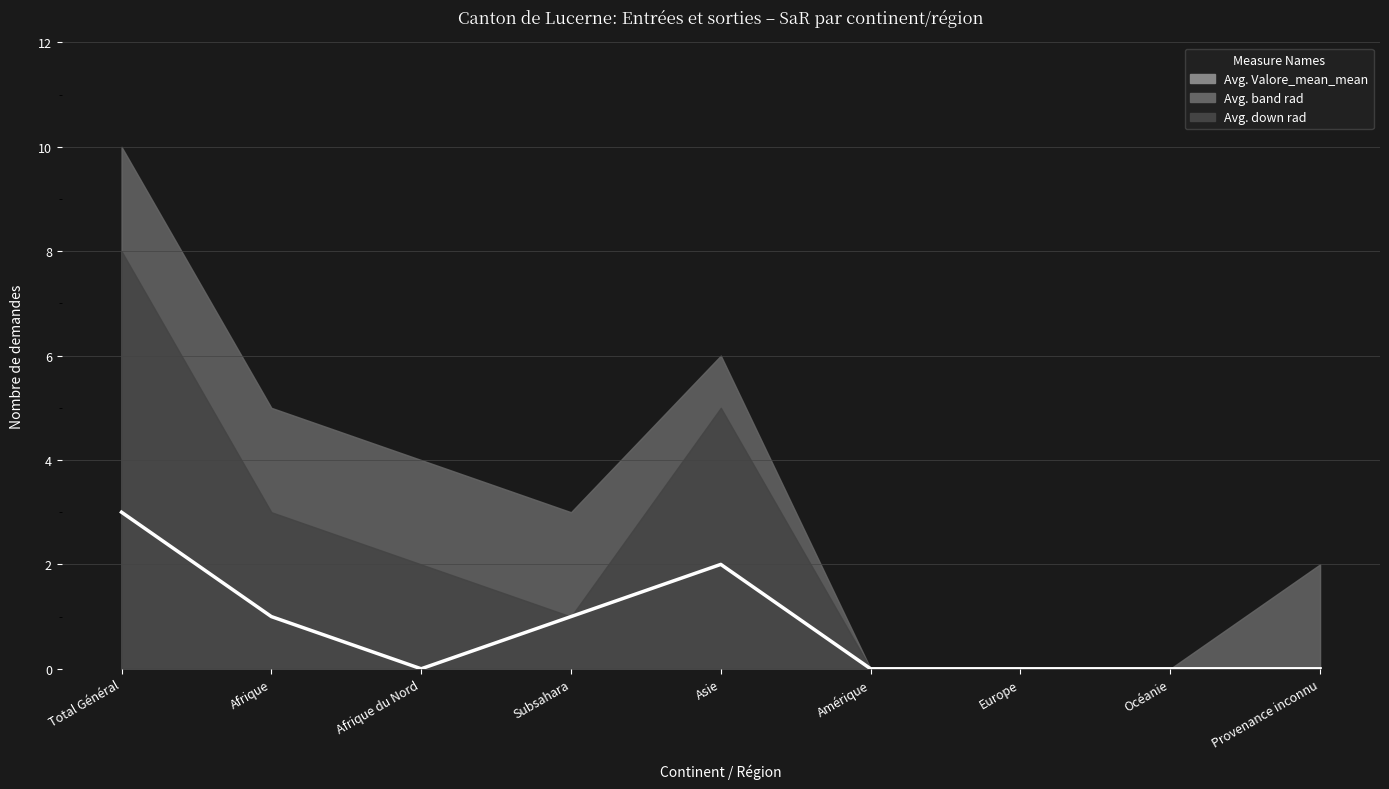

True or false: there are more than 0 points higher than both neighbors.

True